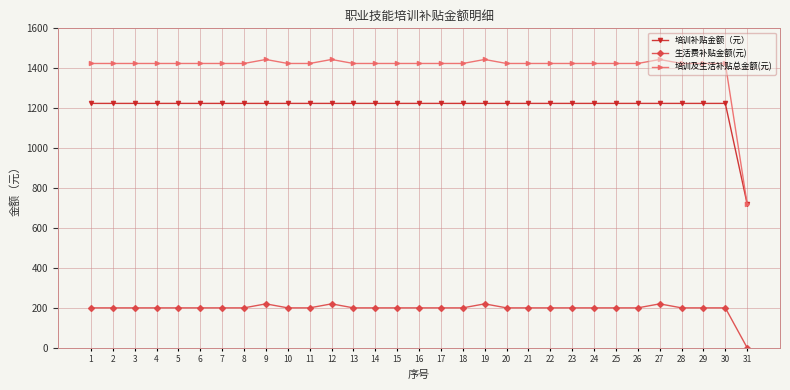

At how many categories does at least one series exceed 41?

31